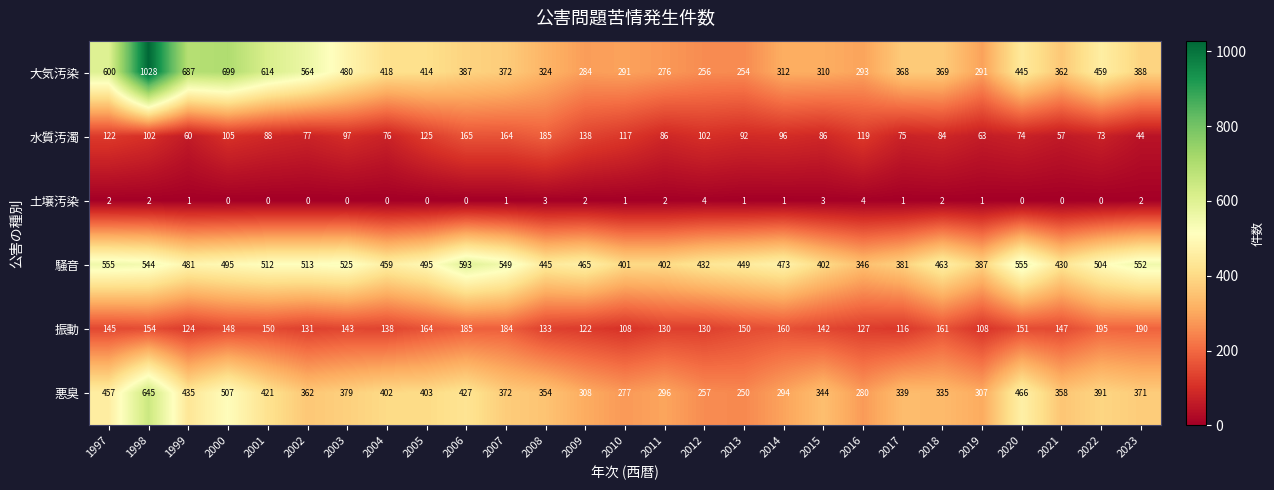

The value of 悪臭 at 1997 is 281. True or false?

False